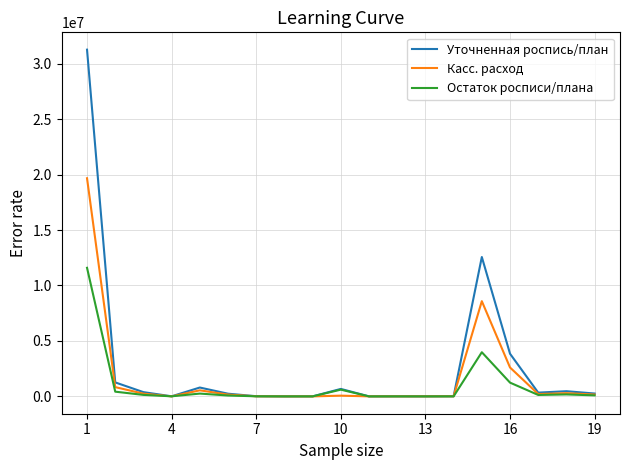

List the series in order of their peak value, highest first.

Уточненная роспись/план, Касс. расход, Остаток росписи/плана